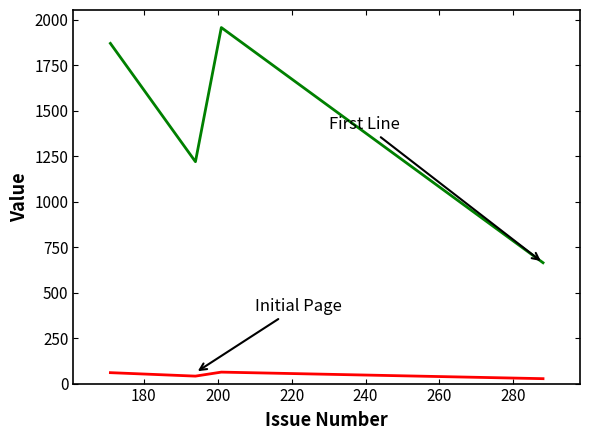

What is the maximum value shown in the chart?

1956